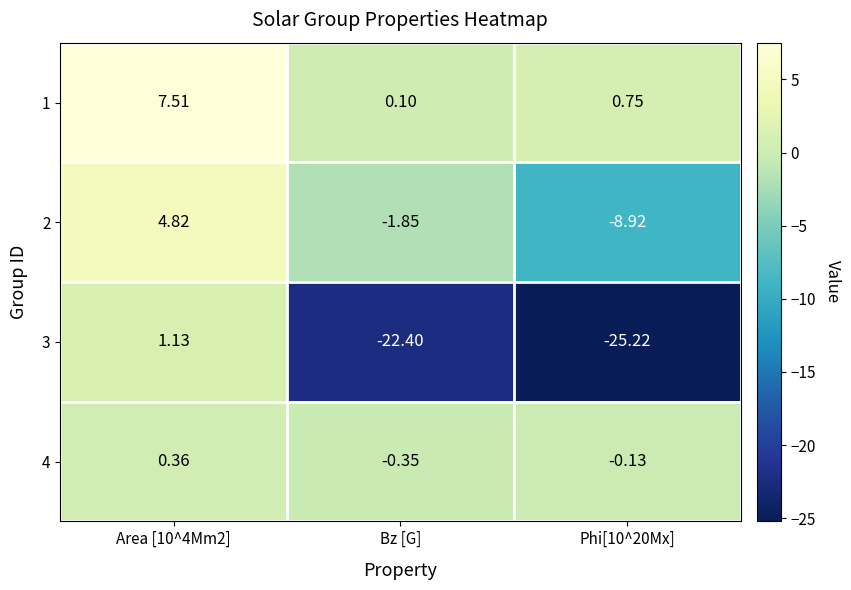

Which label corresponds to the largest value in the chart?

Area [10^4Mm2]